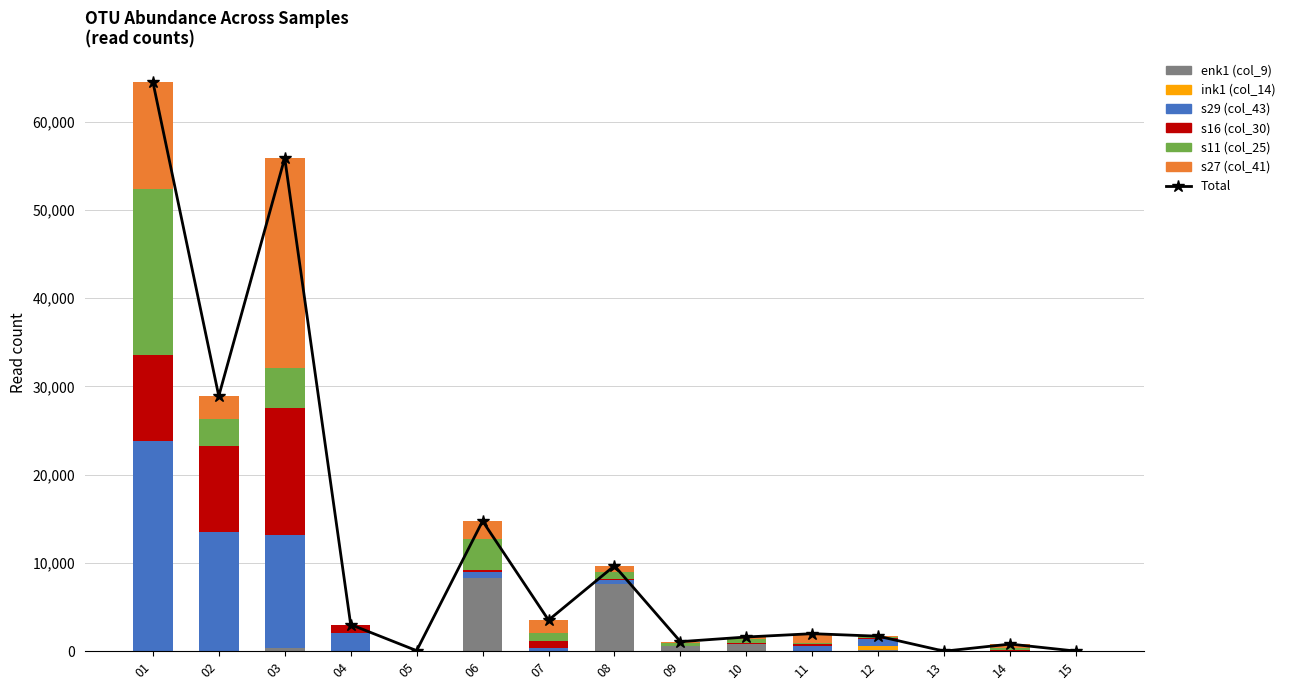

Are the bars horizontal?

No